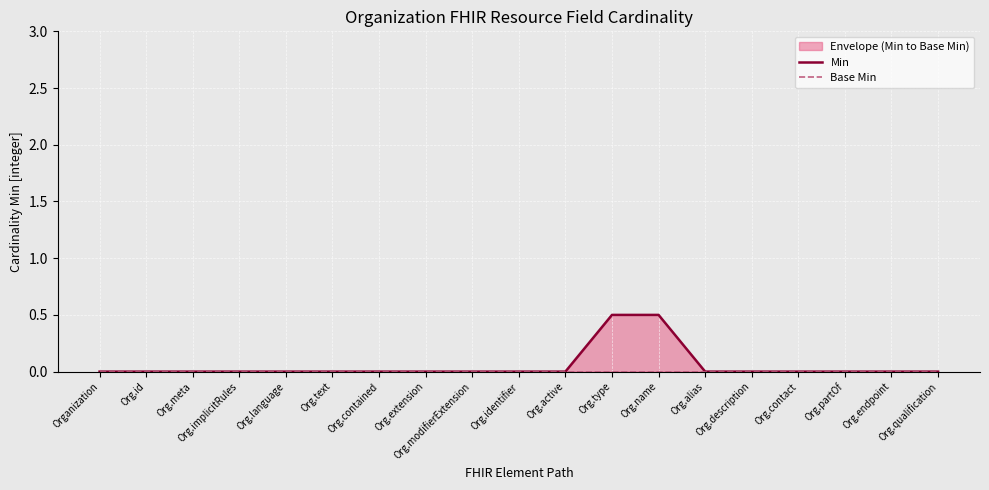

True or false: Base Min has more than 0 interior local peaks.

False